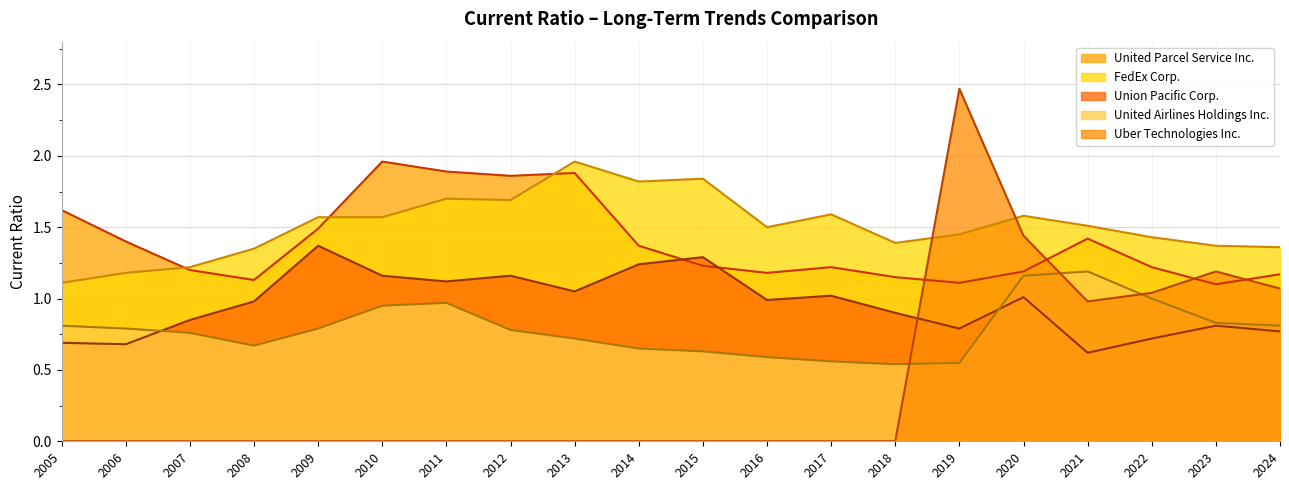

At which label does FedEx Corp. reach its peak?

2013